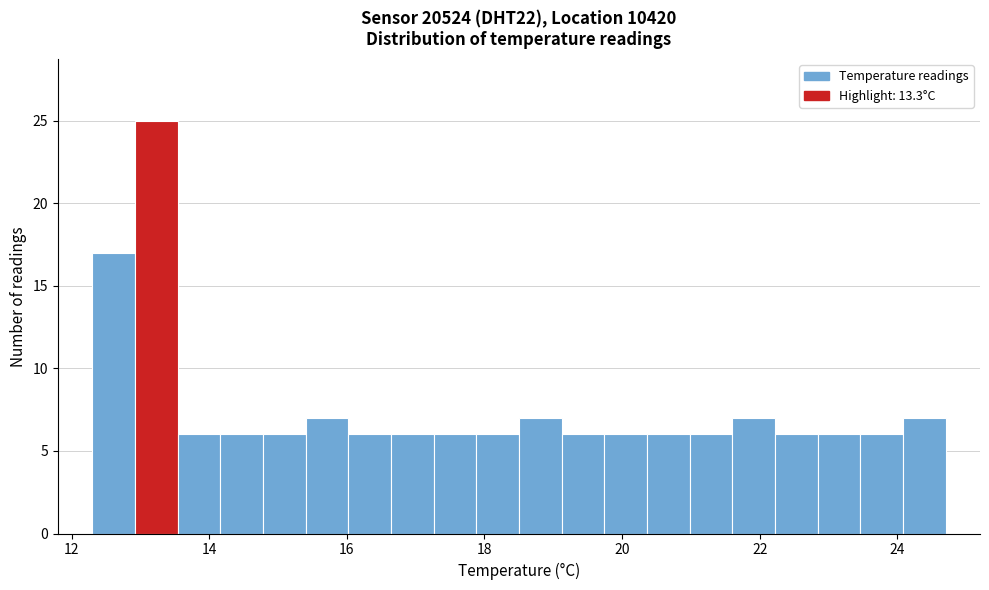

Read against the x-axis, roughly where is the centre of the tallest bar?

13.2